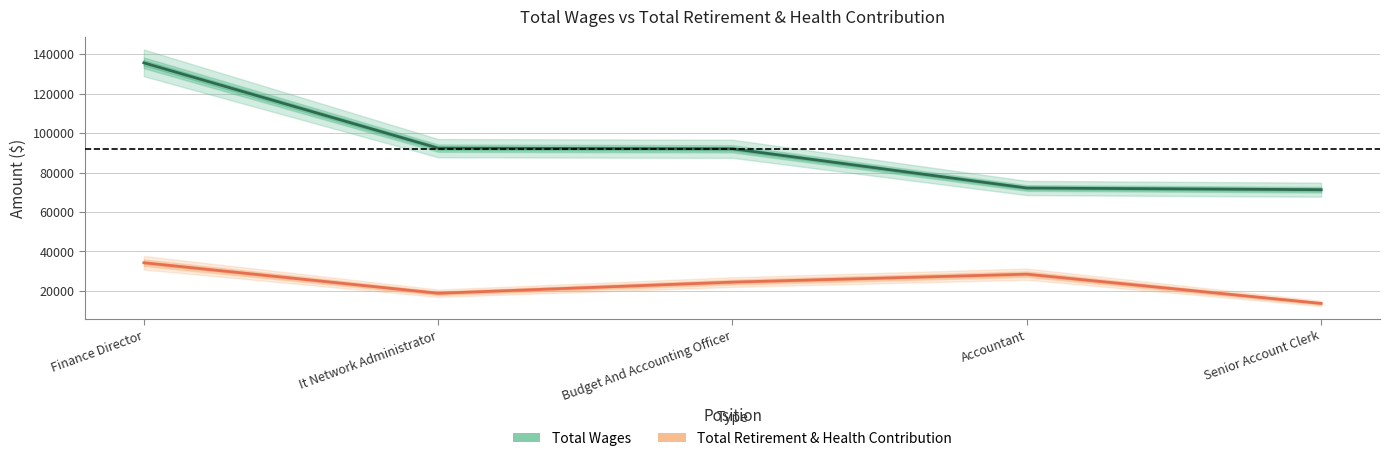

What is the sum of all Total Wages values?

463374